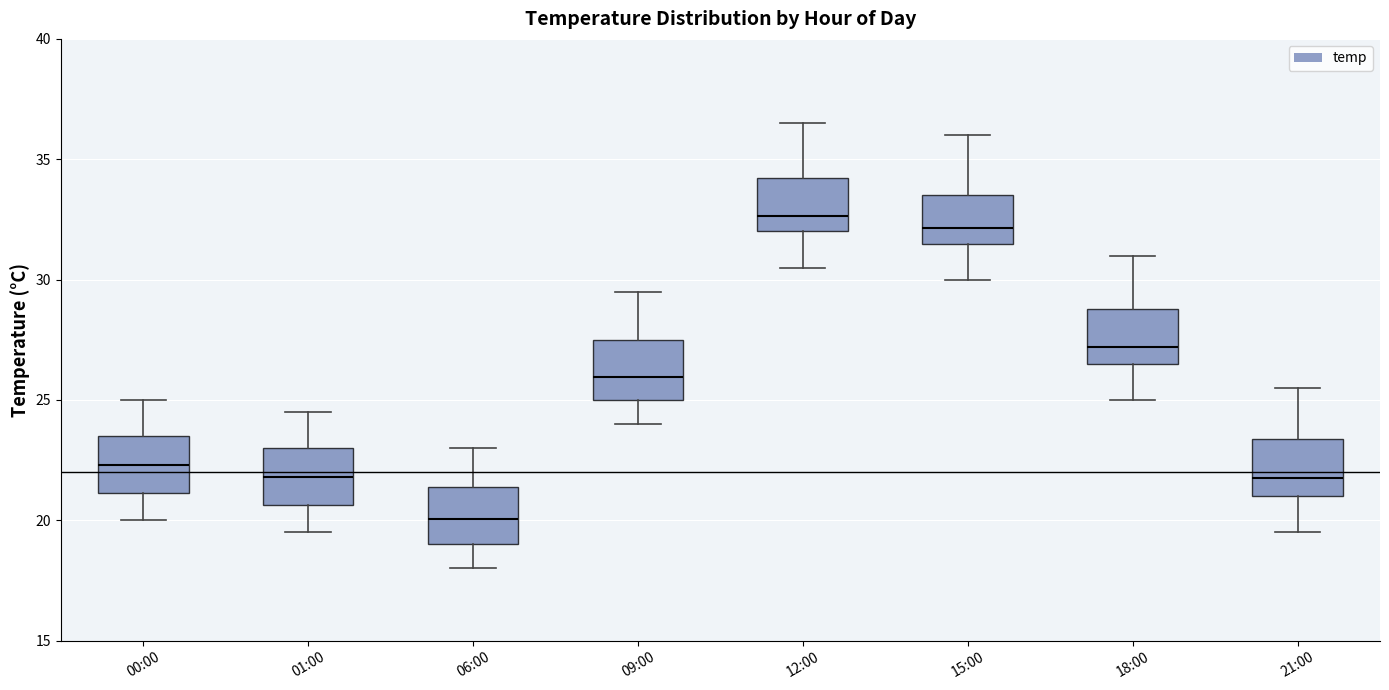

Reading left to right, read every box against the y-axis: the position of its median line, the range the box covers, and the ends of its whiskers. The values are not printed on the chart, so give them approximately, as read against the axis.

00:00: median 22.5, box 21.0 to 23.5, whiskers 20.0 to 25.0
01:00: median 22.0, box 20.5 to 23.0, whiskers 19.5 to 24.5
06:00: median 20.0, box 19.0 to 21.5, whiskers 18.0 to 23.0
09:00: median 26.0, box 25.0 to 27.5, whiskers 24.0 to 29.5
12:00: median 32.5, box 32.0 to 34.0, whiskers 30.5 to 36.5
15:00: median 32.0, box 31.5 to 33.5, whiskers 30.0 to 36.0
18:00: median 27.0, box 26.5 to 29.0, whiskers 25.0 to 31.0
21:00: median 22.0, box 21.0 to 23.5, whiskers 19.5 to 25.5